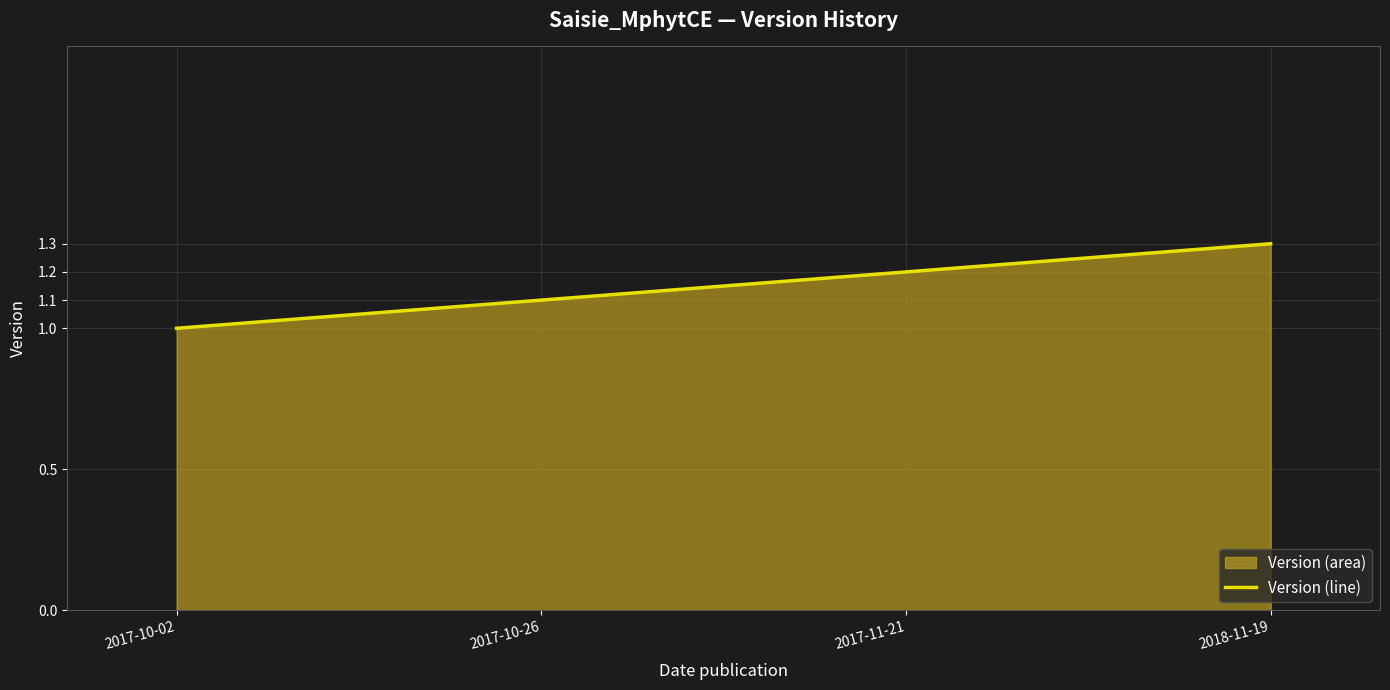

How many lines are shown in the chart?

1